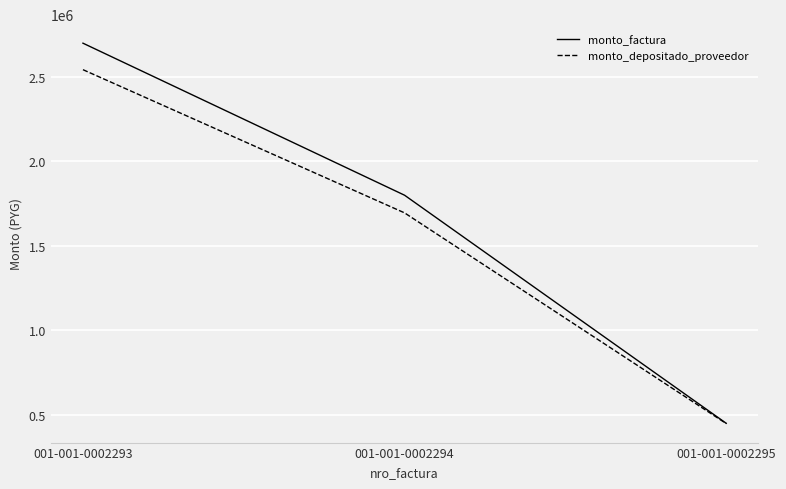

Reading right to left, what are all the values shown in this chart?

monto_factura: 001-001-0002295=450000	001-001-0002294=1800000	001-001-0002293=2700000
monto_depositado_proveedor: 001-001-0002295=448364	001-001-0002294=1695469	001-001-0002293=2543202